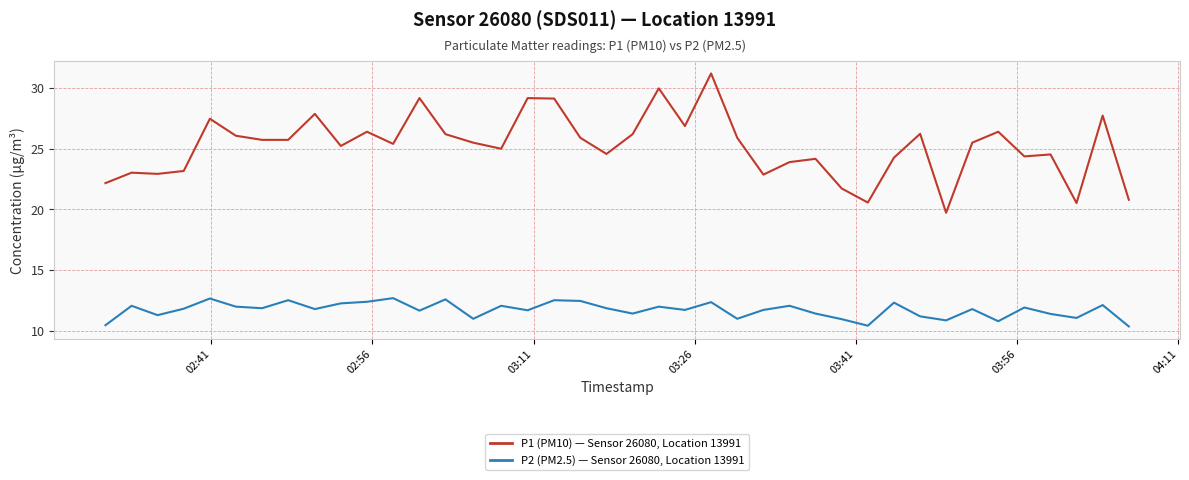

What is the minimum value shown in the chart?

10.4